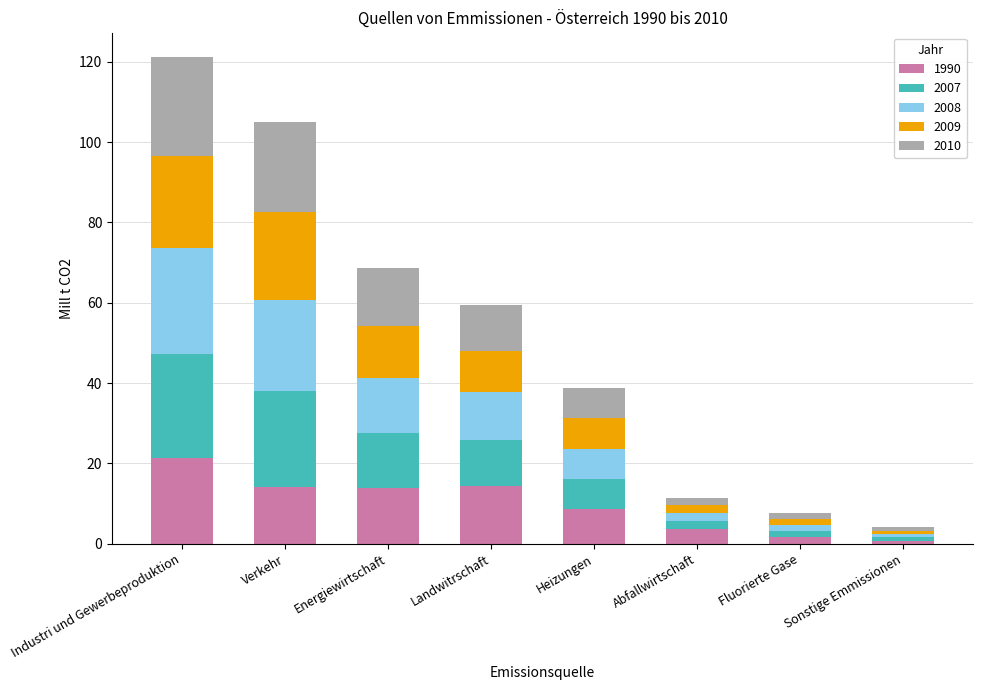

What is the maximum value for 1990?

21.3